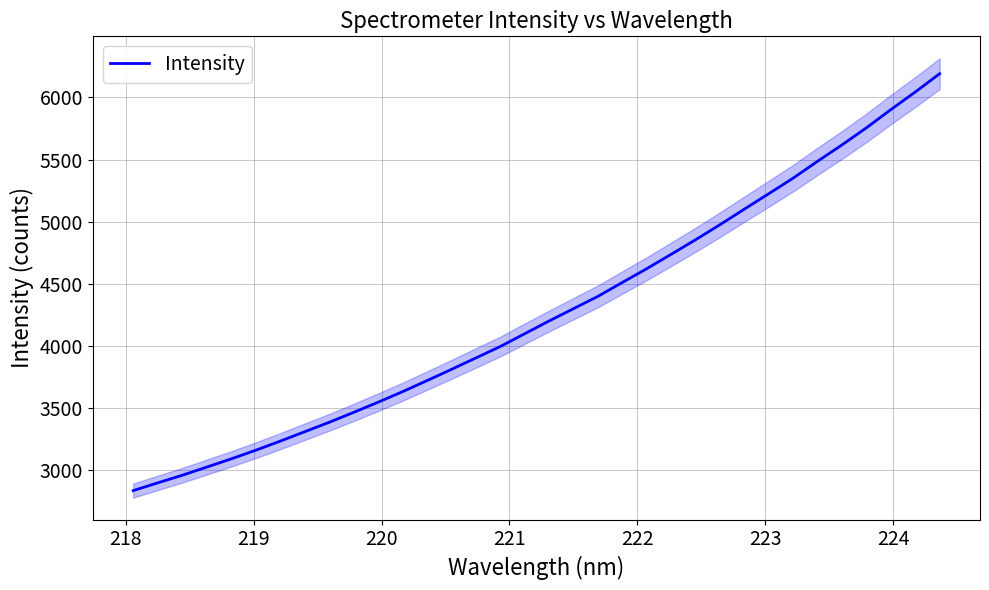

What is the maximum value for Intensity?

6190.0